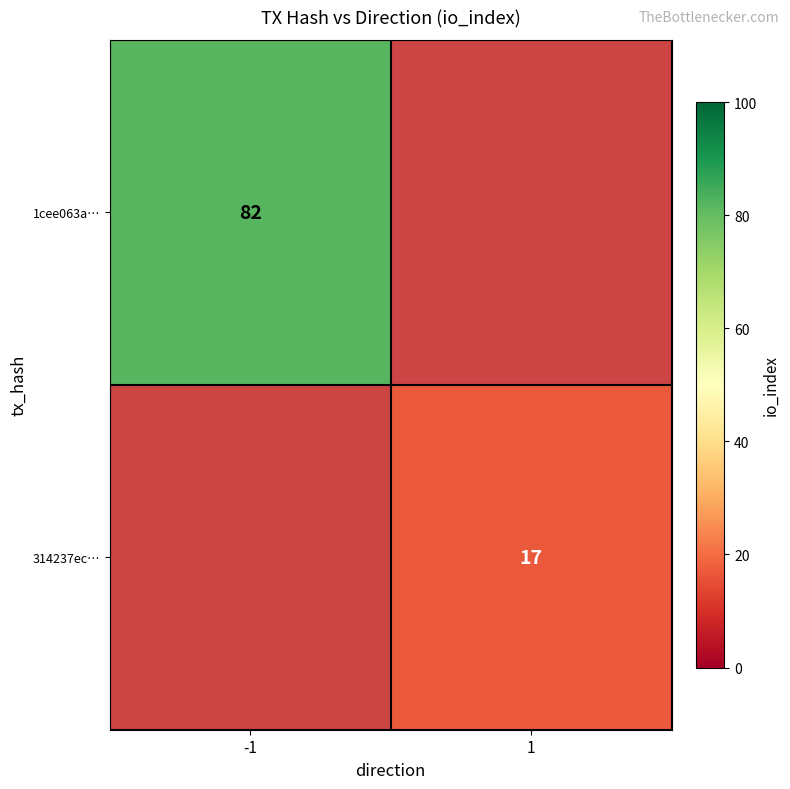

The value of 314237ec… at 1 is 17. True or false?

True